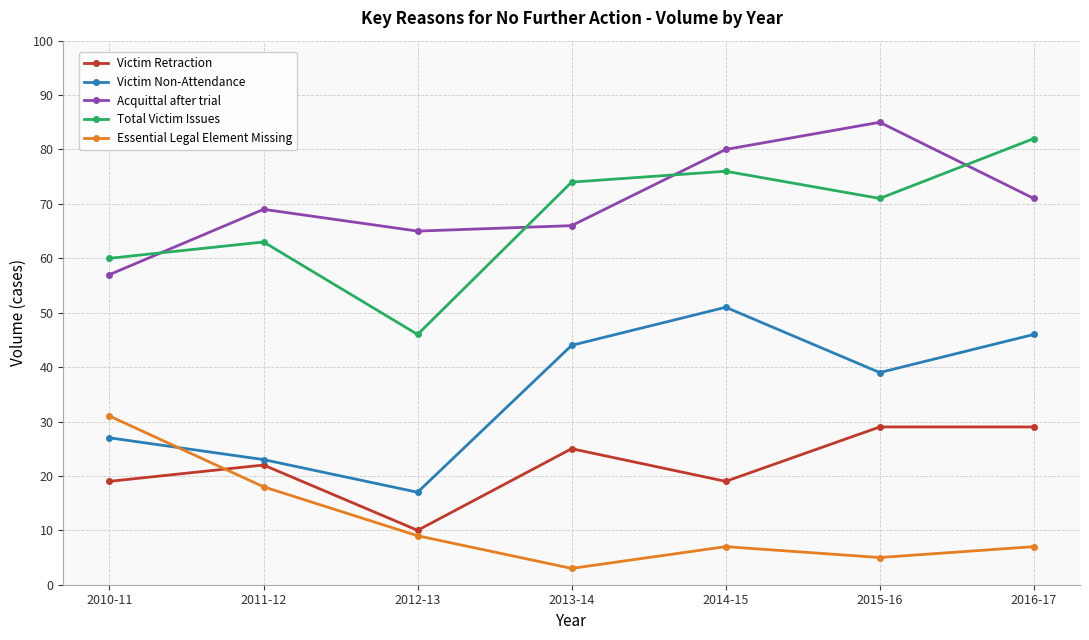

The value of Victim Retraction at 2010-11 is 11. True or false?

False